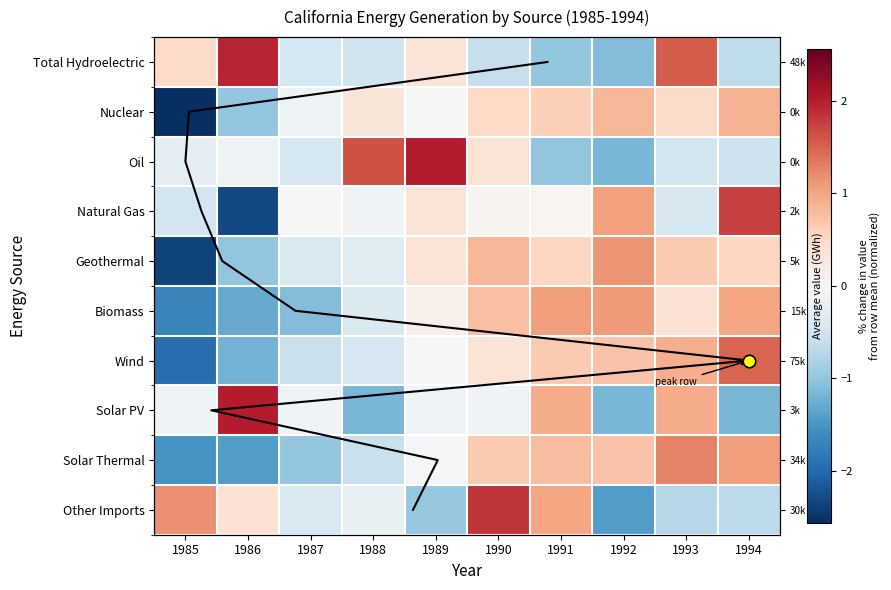

Rank the categories by Natural Gas value from lowest to highest.

1986, 1985, 1993, 1988, 1987, 1991, 1990, 1989, 1992, 1994